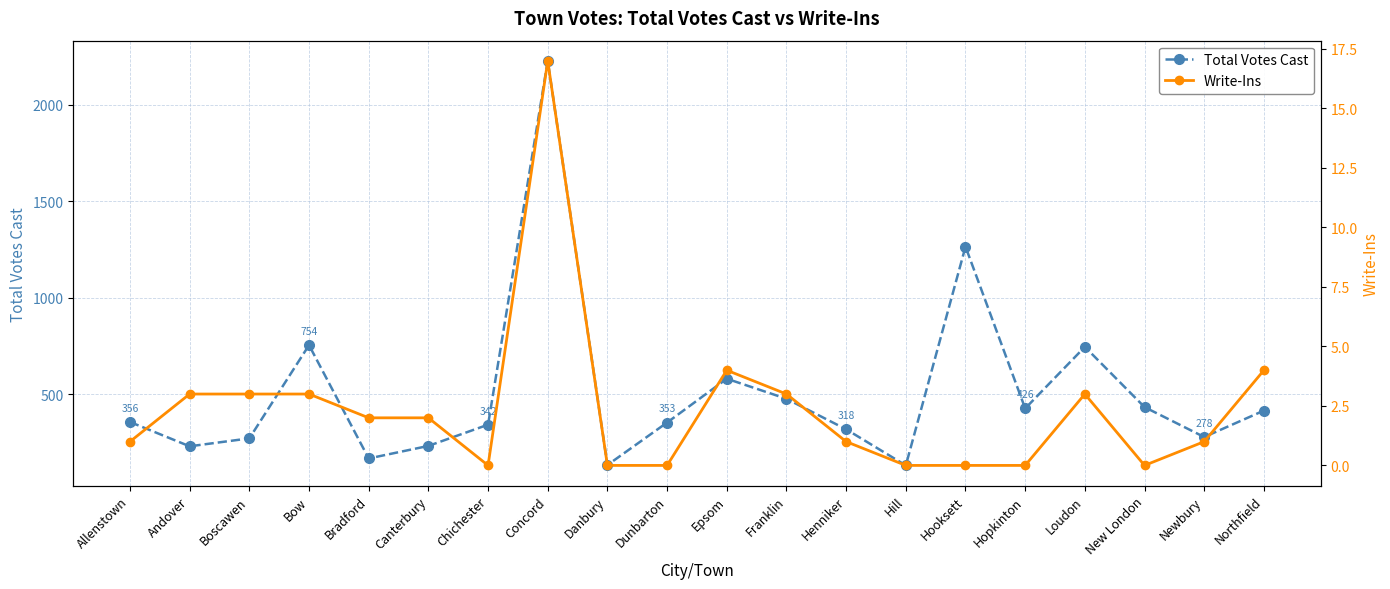

What position from the left is Chichester?

7